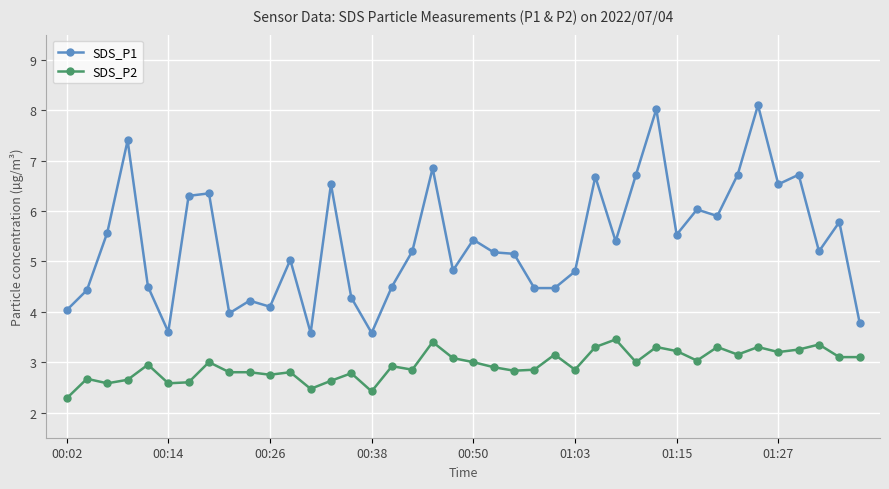

What is the difference between the maximum and minimum values in the SDS_P2 series?

1.2